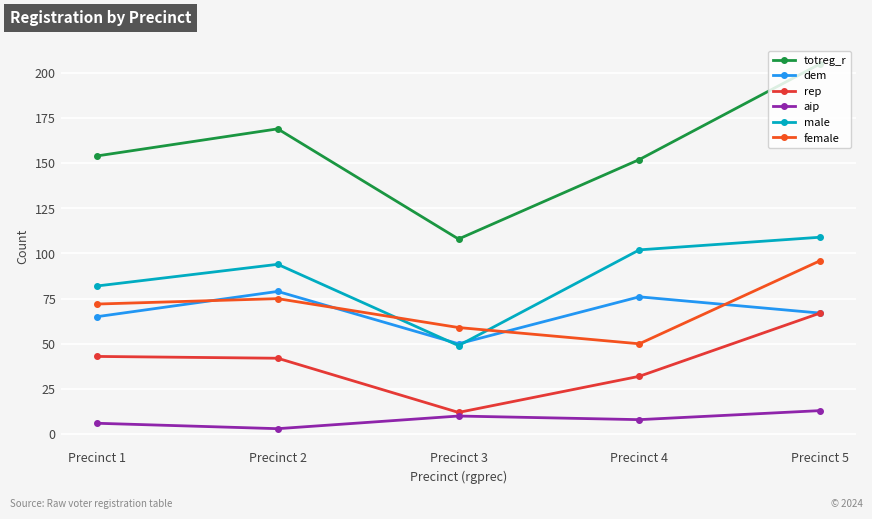

True or false: totreg_r and dem cross at least once.

False